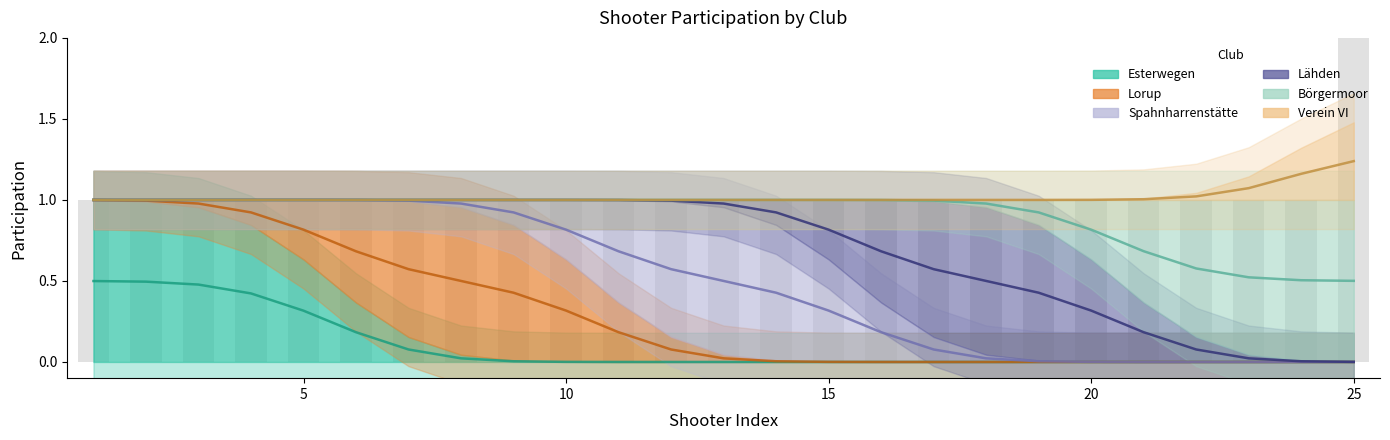

What are all the series names shown in the legend?

Esterwegen, Lorup, Spahnharrenstätte, Lähden, Börgermoor, Verein VI